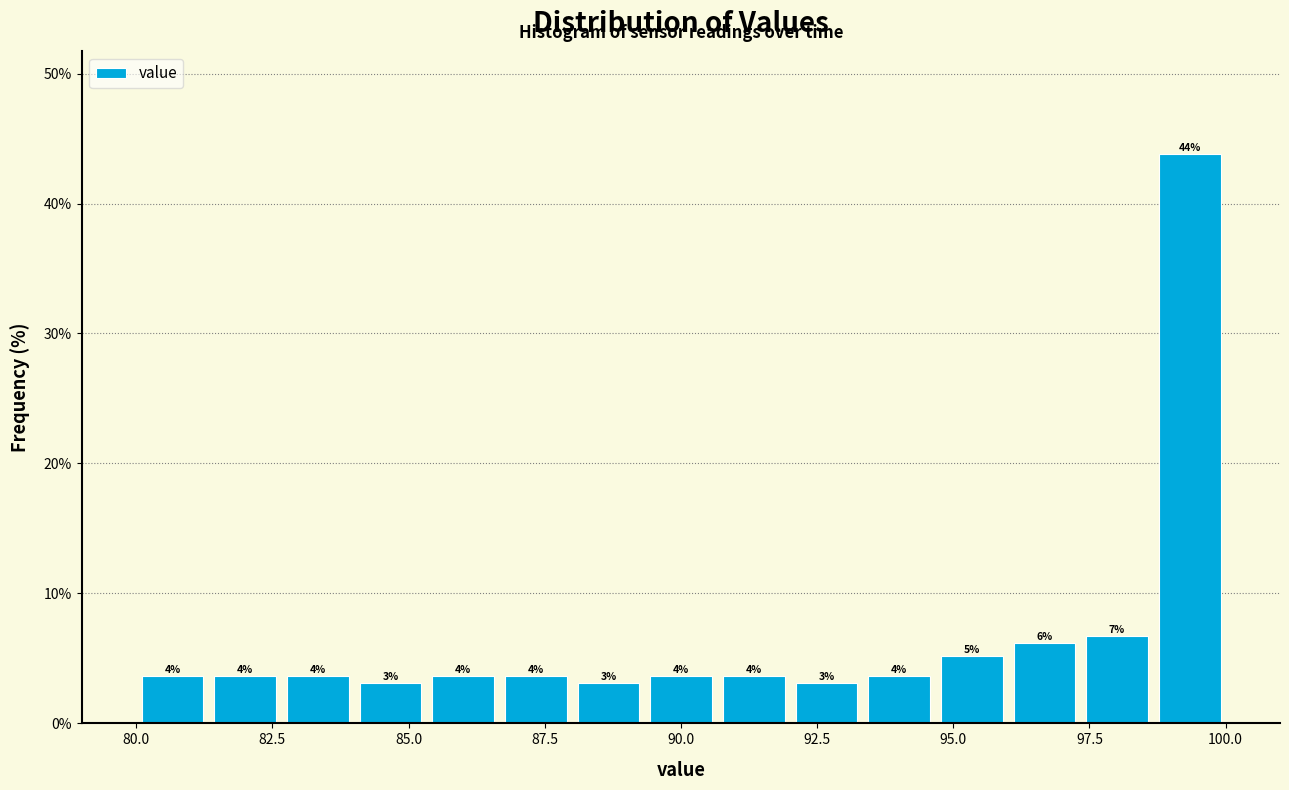

Read against the x-axis, roughly where is the centre of the tallest bar?

99.5